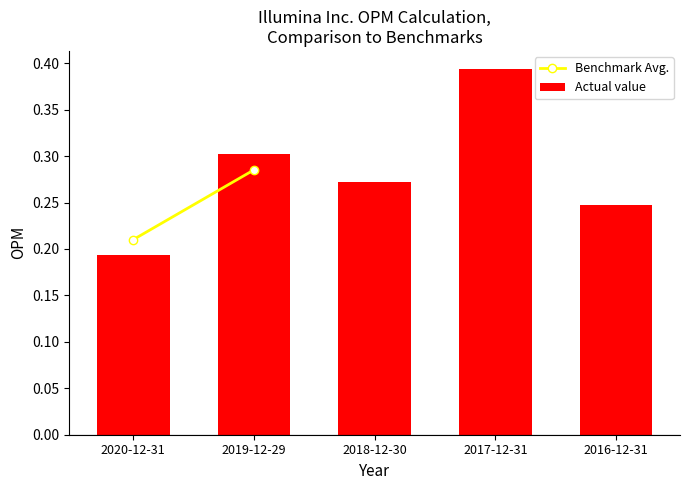

List the series in order of their peak value, lowest first.

Benchmark Avg., Actual value